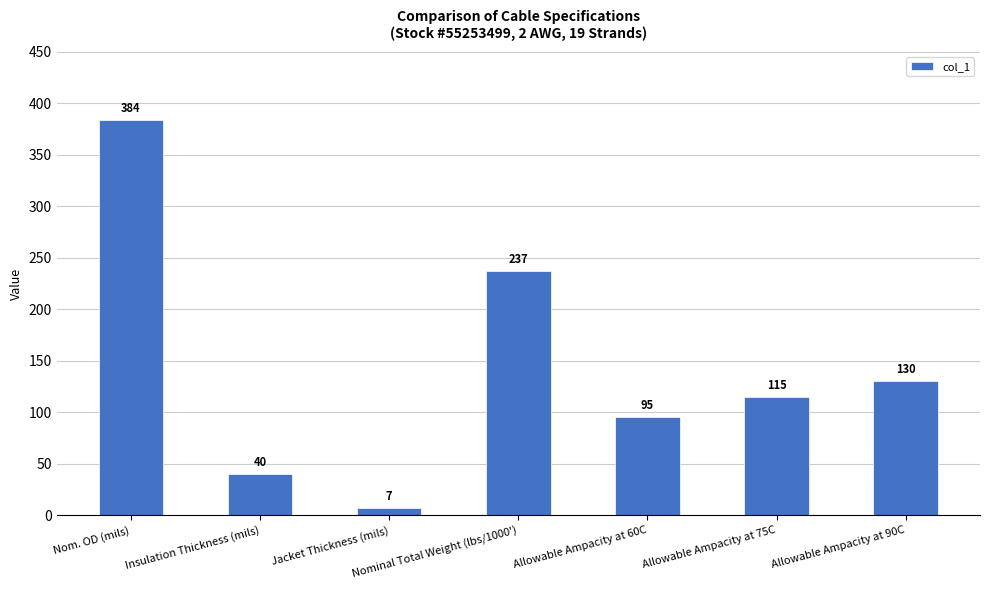

Does the chart contain any negative values?

No